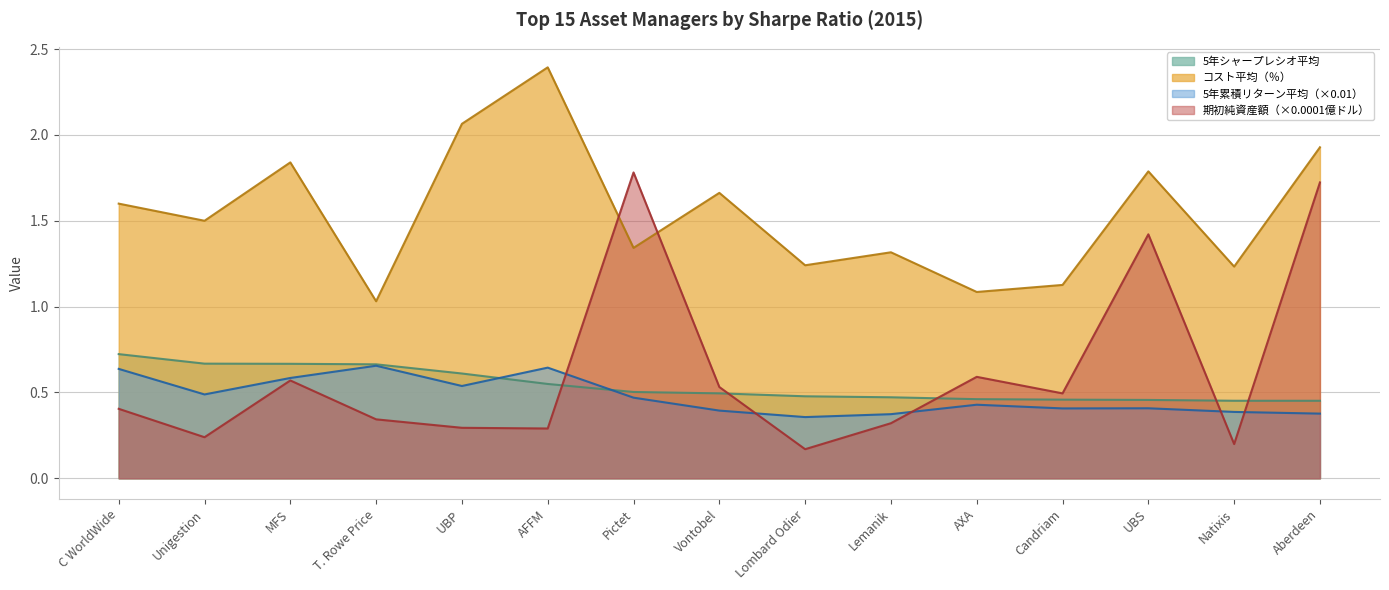

What value does the 期初純資産額（百万ドル） series have at Aberdeen?

1.7